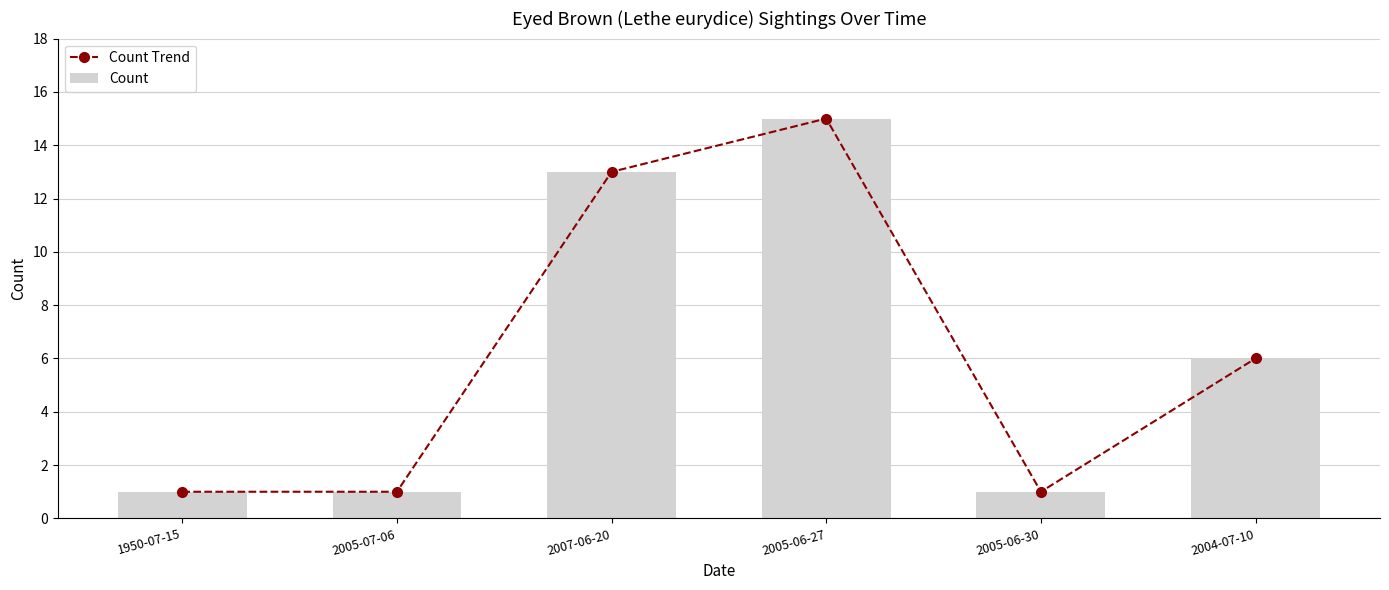

Reading left to right, what are all the values shown in this chart?

Count Trend: 1950-07-15=1	2005-07-06=1	2007-06-20=13	2005-06-27=15	2005-06-30=1	2004-07-10=6
Count: 1950-07-15=1	2005-07-06=1	2007-06-20=13	2005-06-27=15	2005-06-30=1	2004-07-10=6